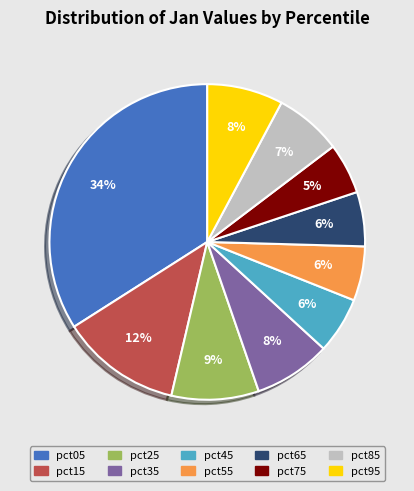

Does pct15 represent more than half of the total?

No